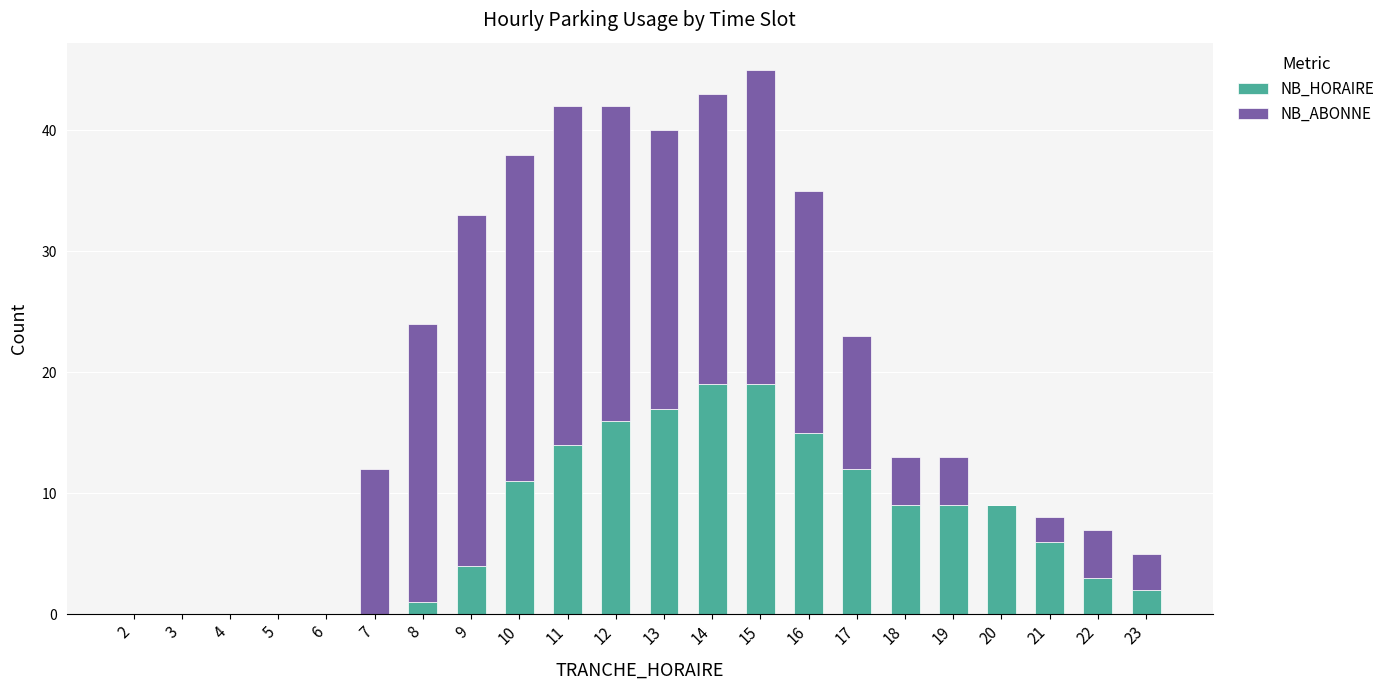

True or false: NB_HORAIRE has a value of 0 at 5.

True